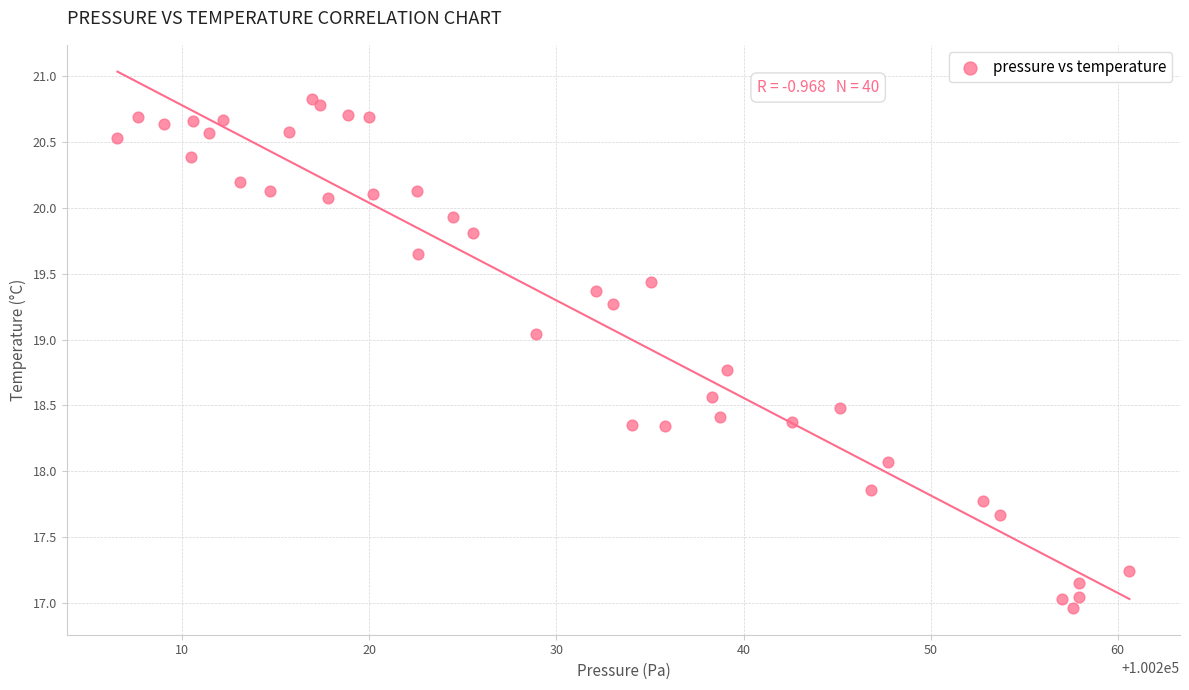

What Y value in the scatter plot is closest to 18?

18.1